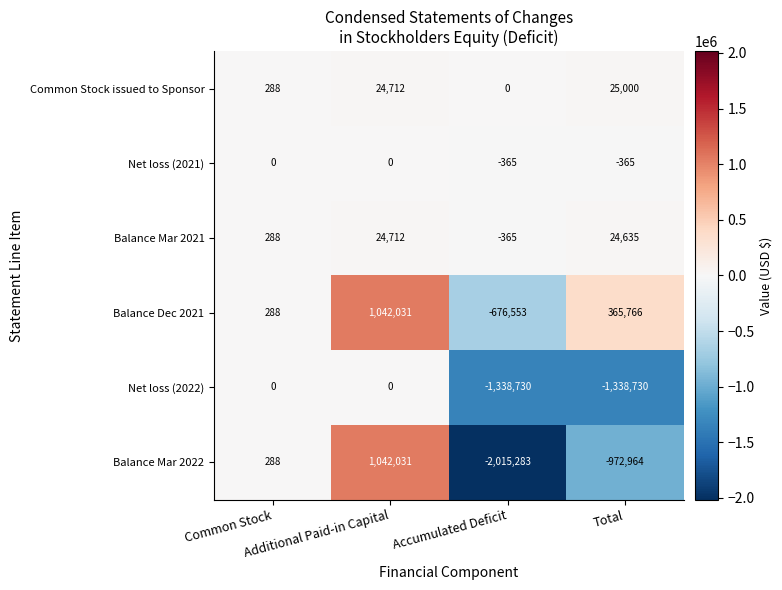

What is the average value of the Net loss (2022) series?

-669365